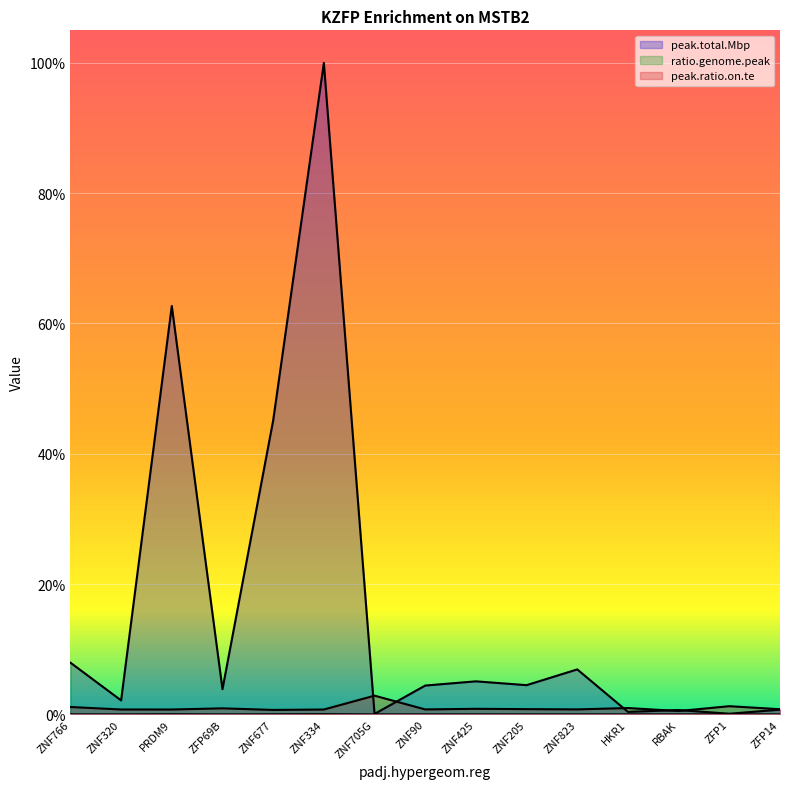

How many intersections are there between peak.total.Mbp and peak.ratio.on.te?

5